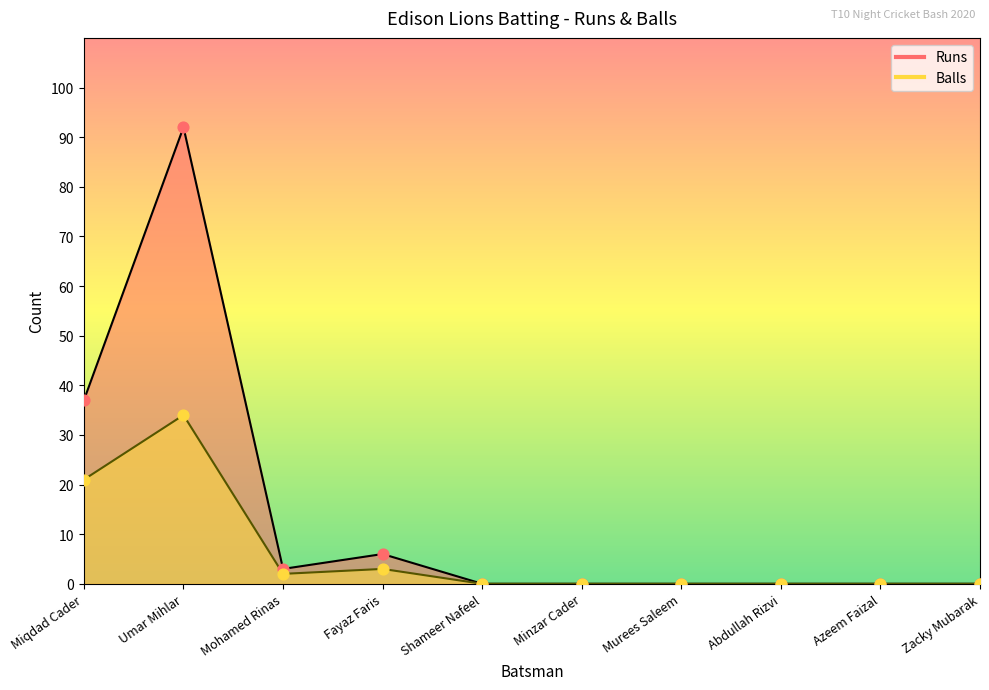

Which series has the largest total across all categories?

Runs